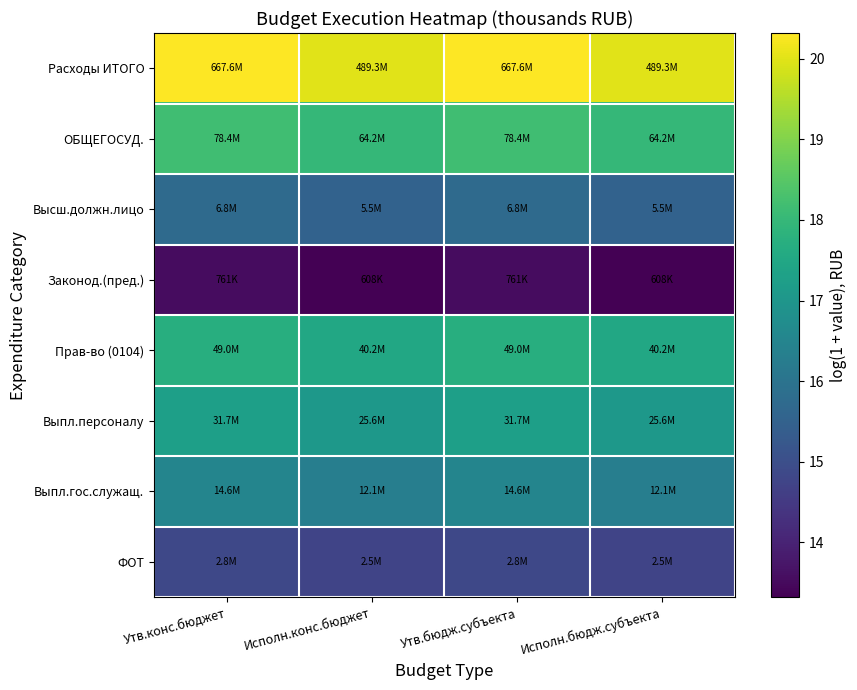

Which series has the largest total across all categories?

Расходы ИТОГО